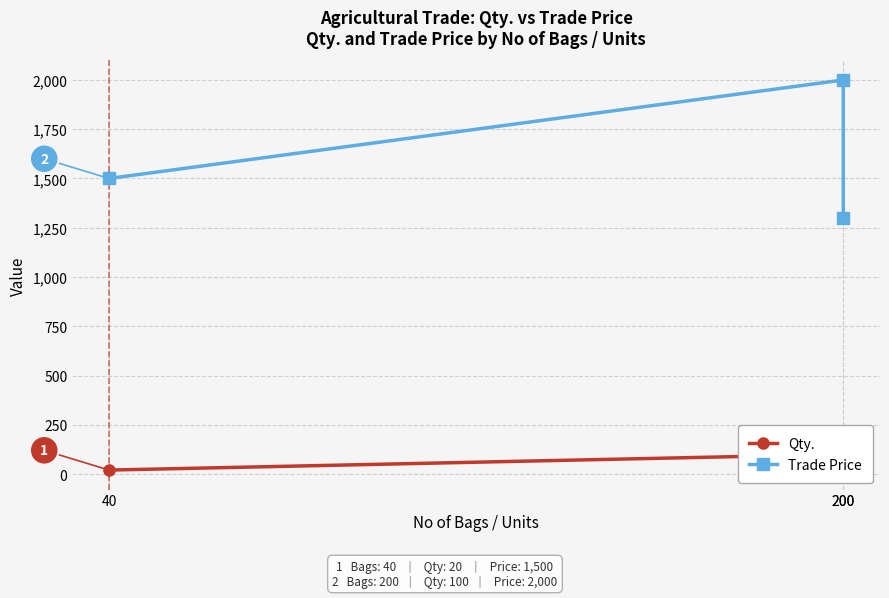

Where is Trade Price nearest to the value 1650?

40